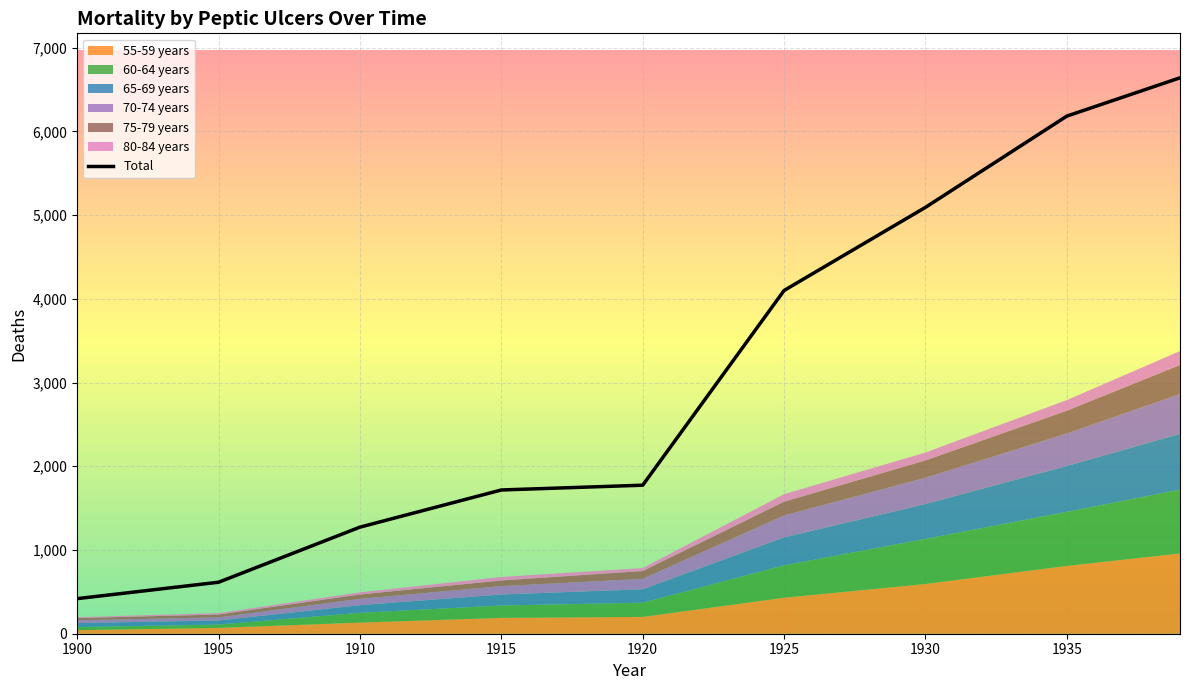

Reading left to right, what are all the values shown in this chart?

419	615	1273	1717	1774	4100	5093	6183	6640